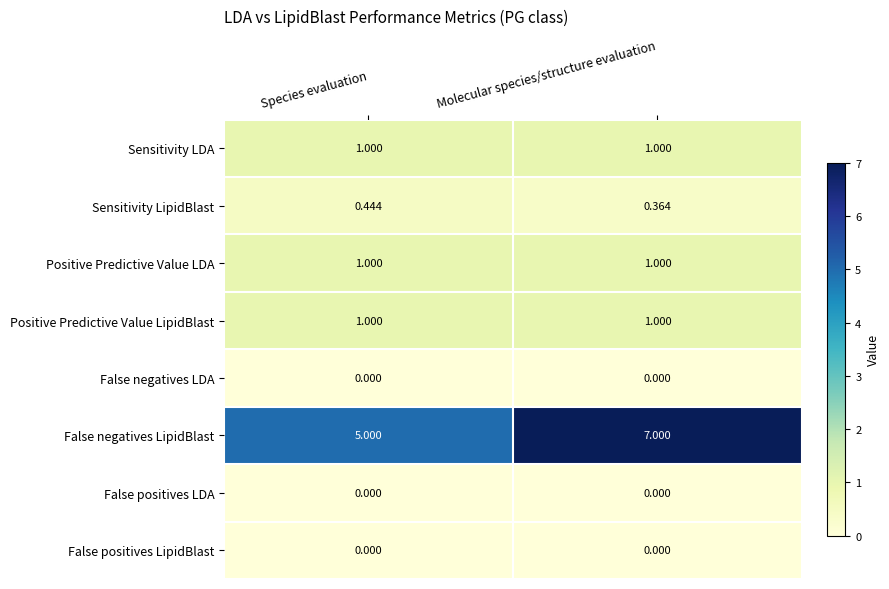

Which series has the widest spread of values?

False negatives LipidBlast